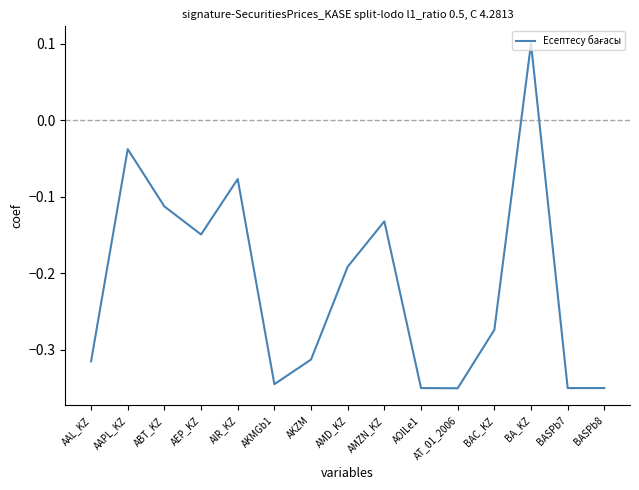

What is the difference between the values at BASPb8 and BA_KZ?

0.4